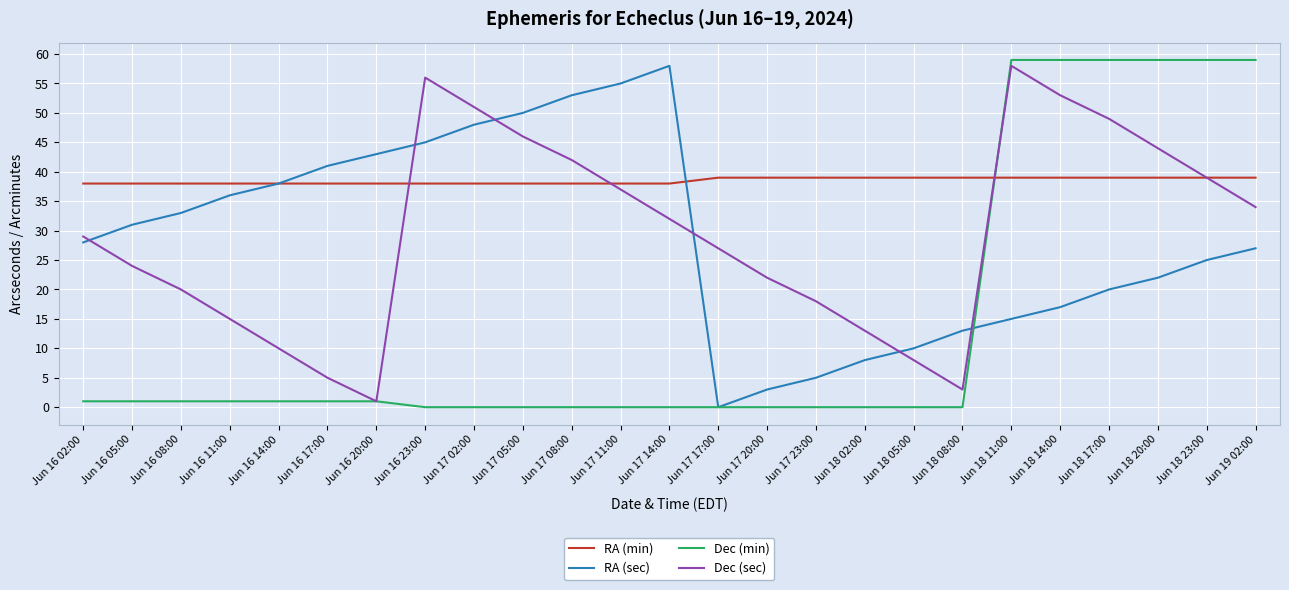

What position from the right is Jun 19 02:00?

1